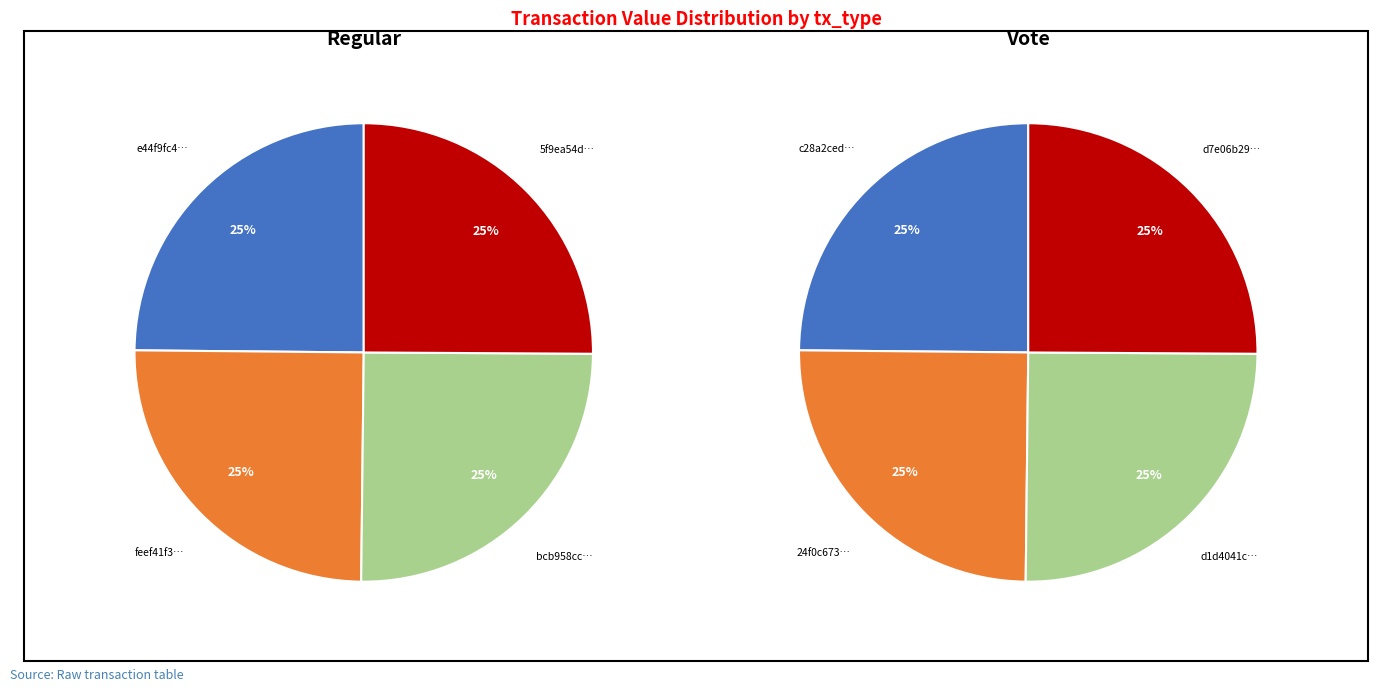

To the nearest percent, what portion does 0 represent?

25%